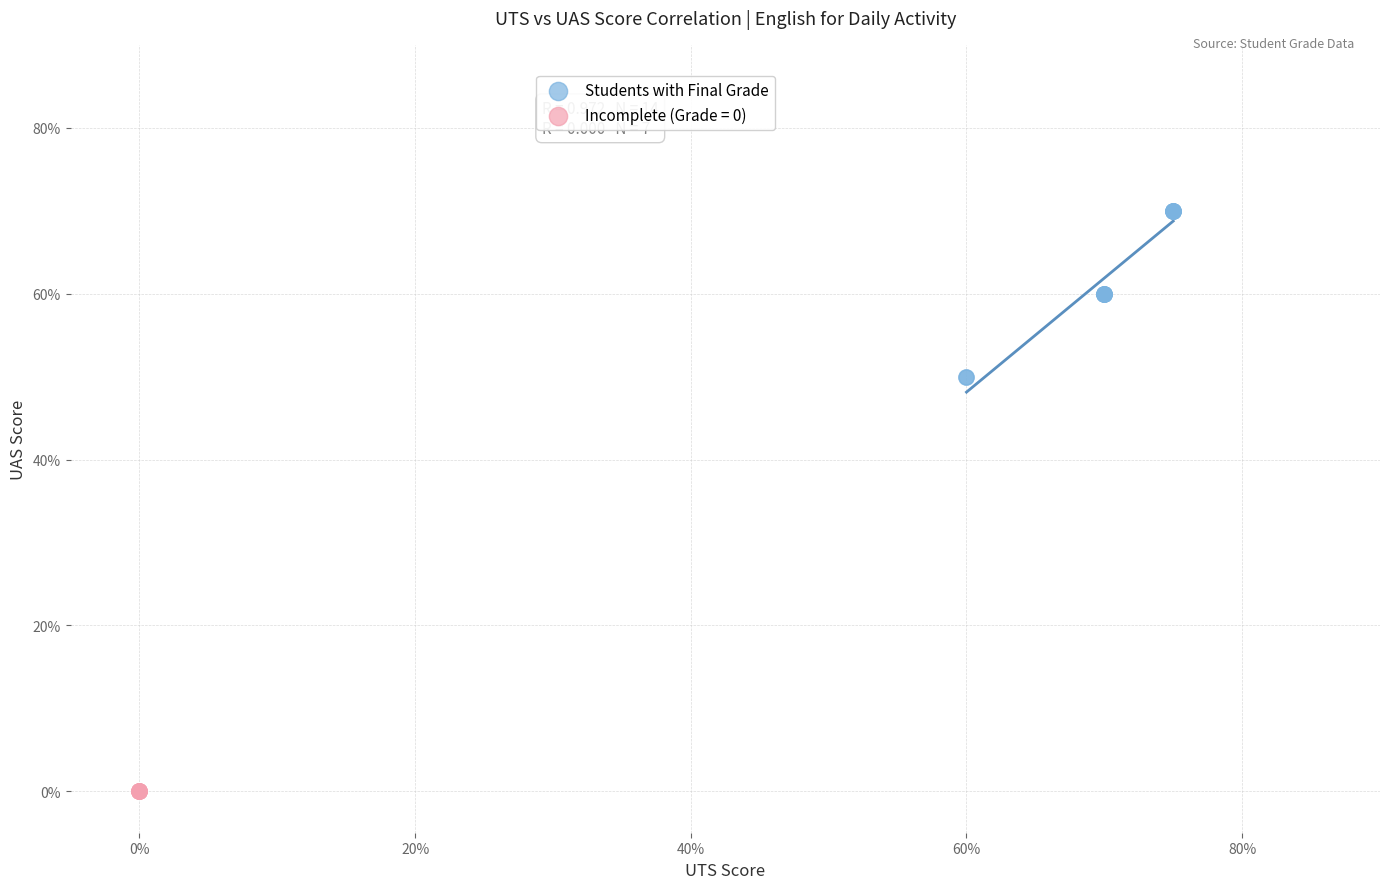

Which series contains the highest Y value?

Students with Final Grade